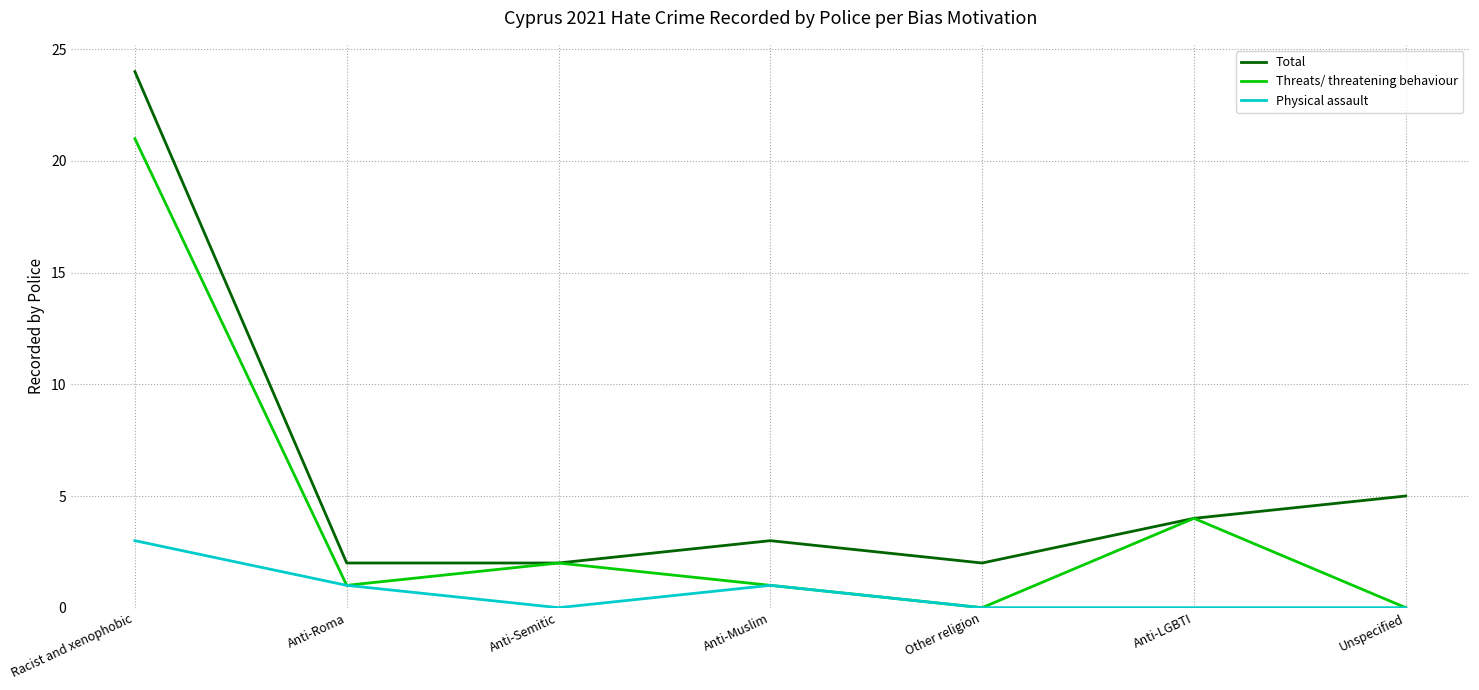

Which series has the widest spread of values?

Total